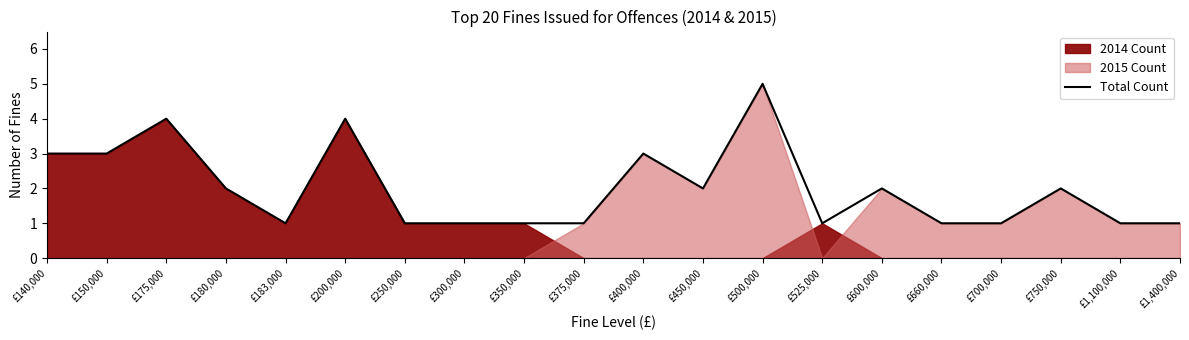

Which has a higher value, £400,000 or £600,000?

£400,000